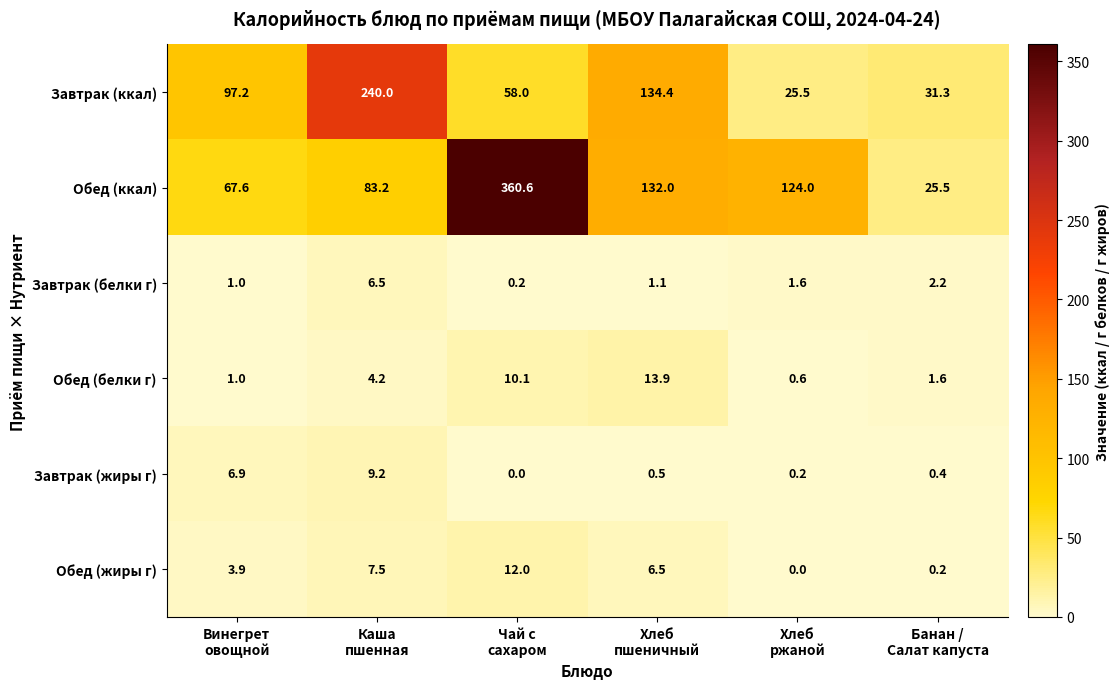

What is the average value of the Обед (ккал) series?

132.2